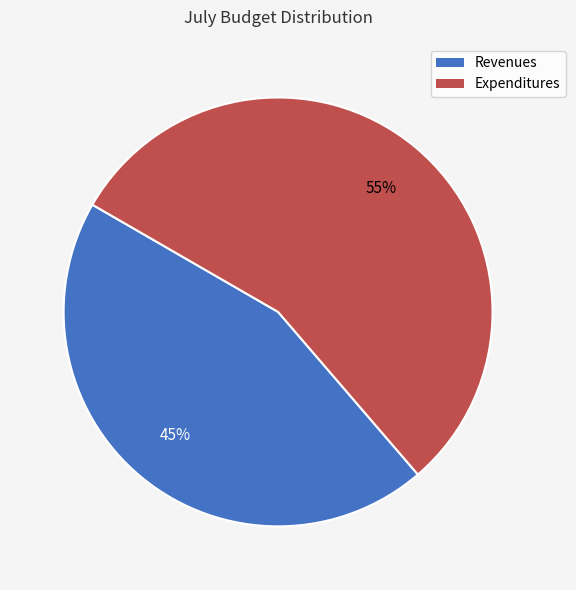

How many segments does this pie chart have?

2